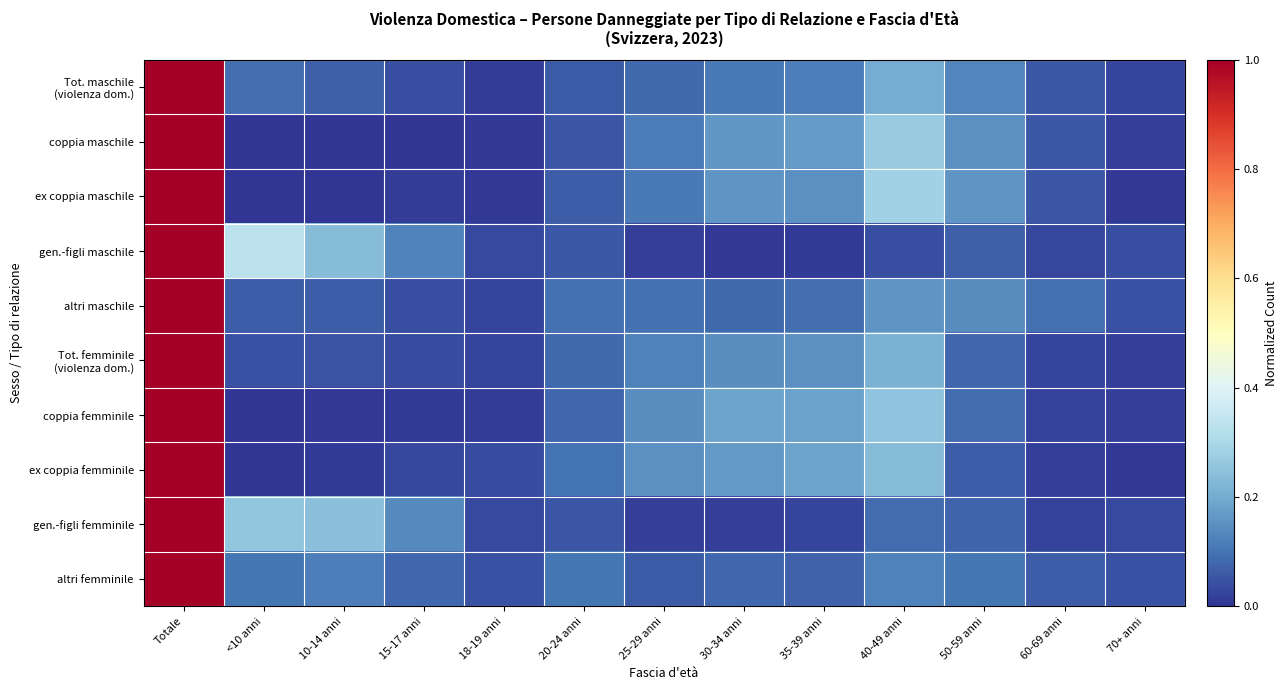

What is the greatest value displayed?

1.0